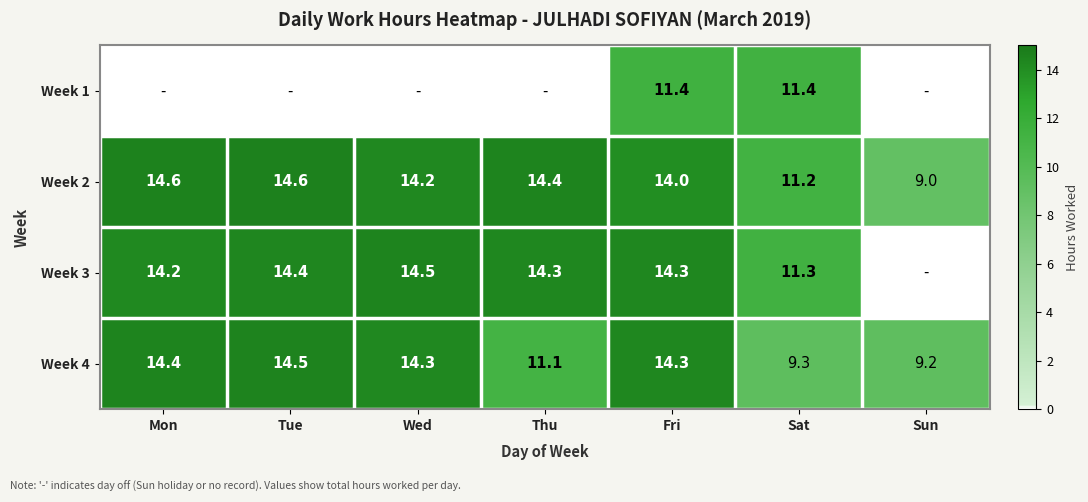

At which label does Week 4 reach its peak?

Tue